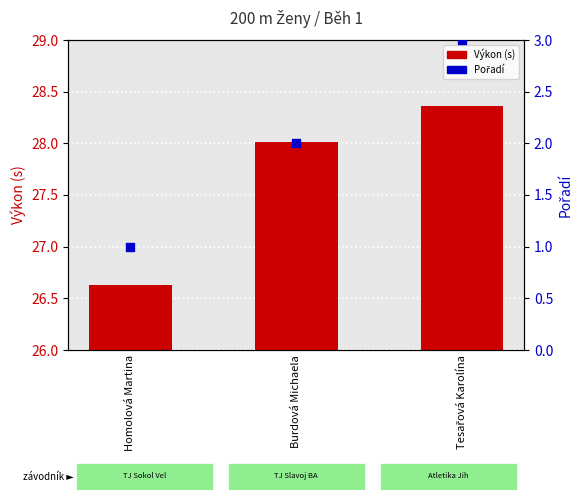

Which series reaches the minimum Y coordinate?

Pořadí